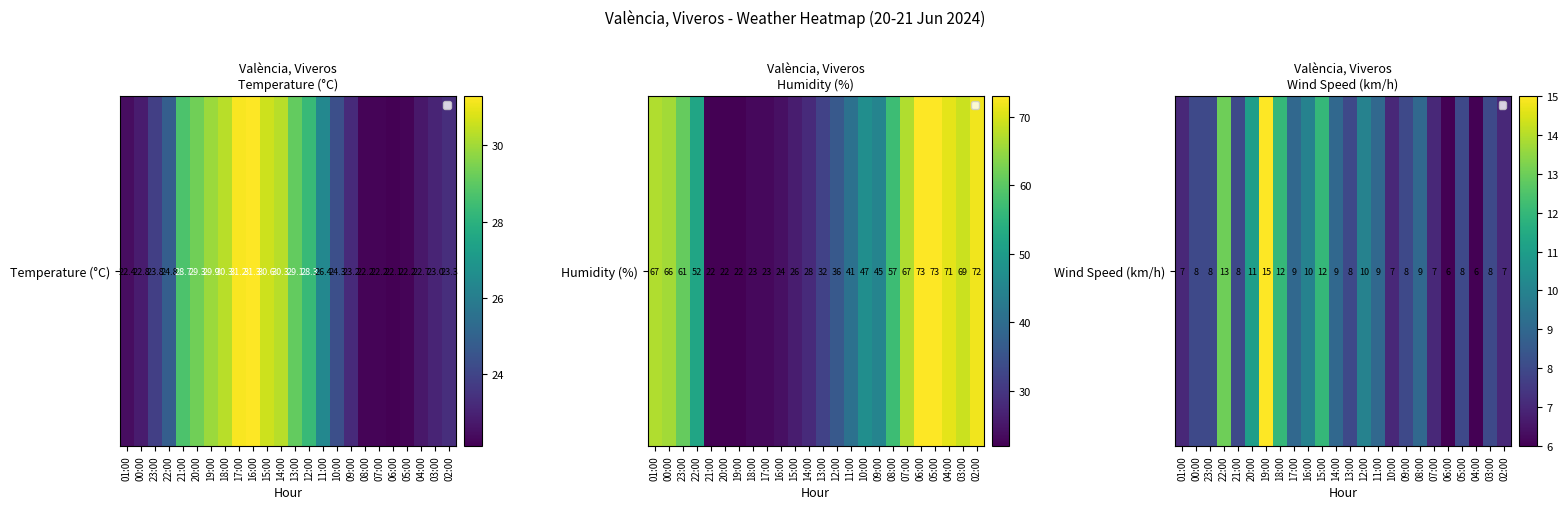

What is the sum of the values at 06:00 and 05:00?

14